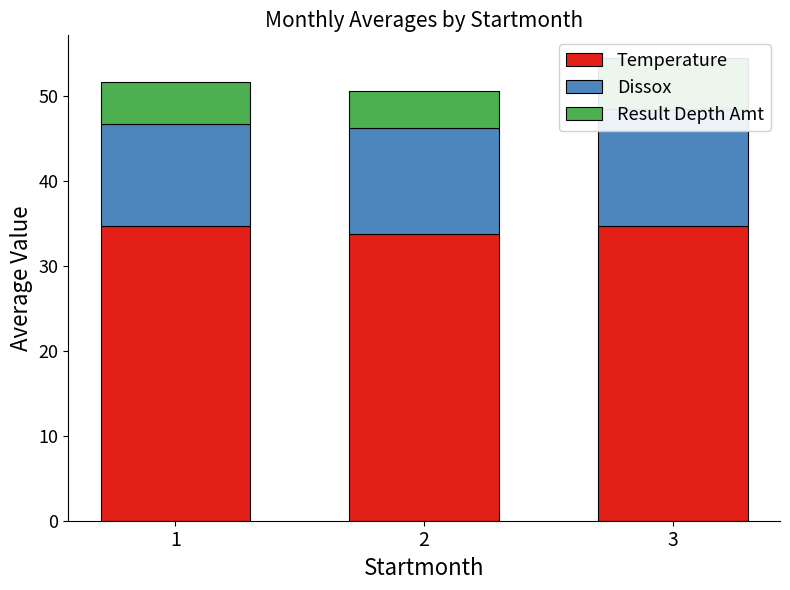

Between 2 and 3, which series saw the biggest shift?

Result Depth Amt